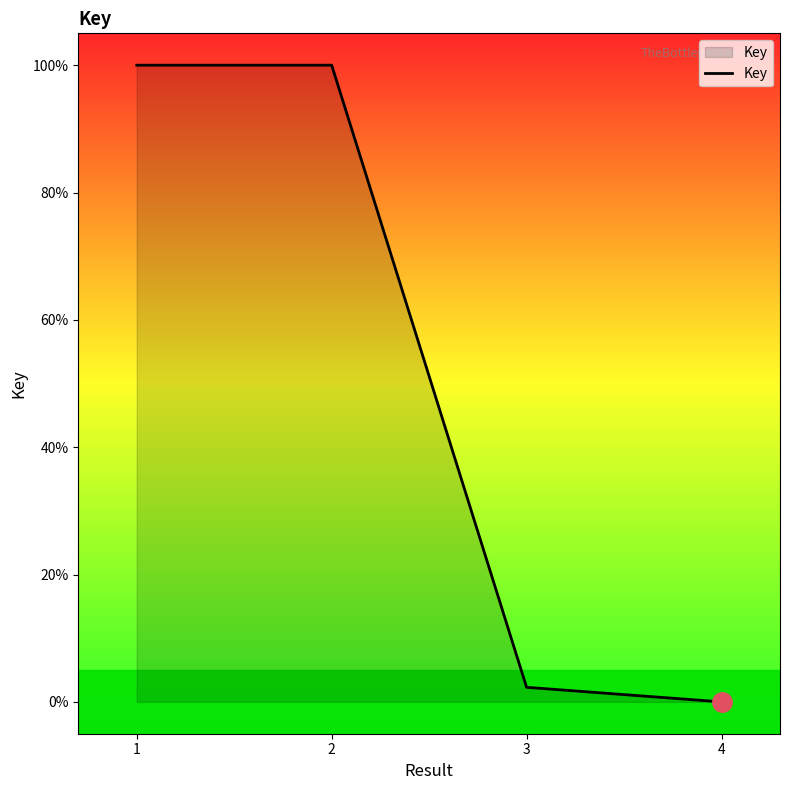

Count the number of values greater than 99.

2